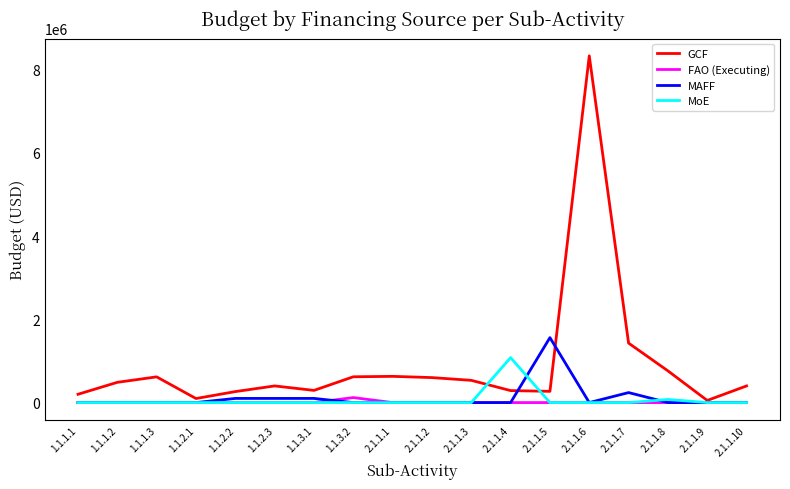

What is the maximum value for GCF?

8326140.0